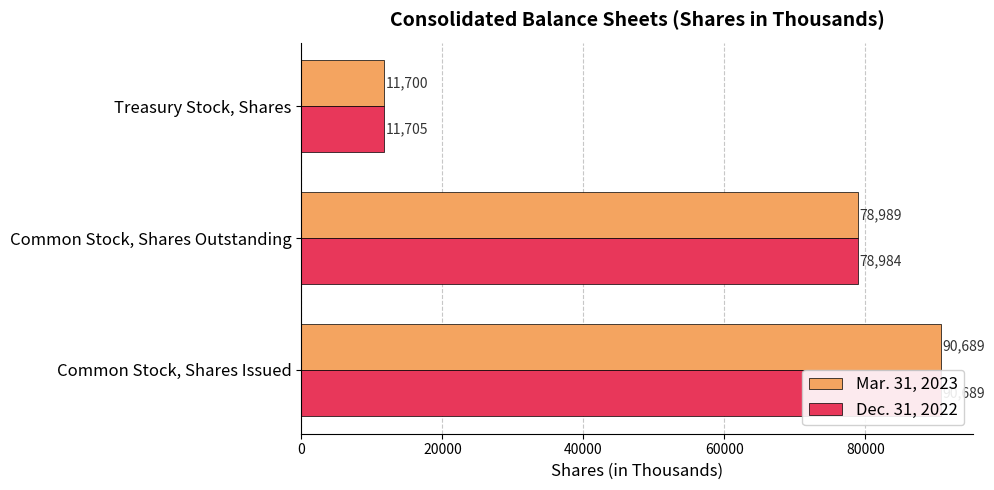

What is the maximum value shown in the chart?

90689